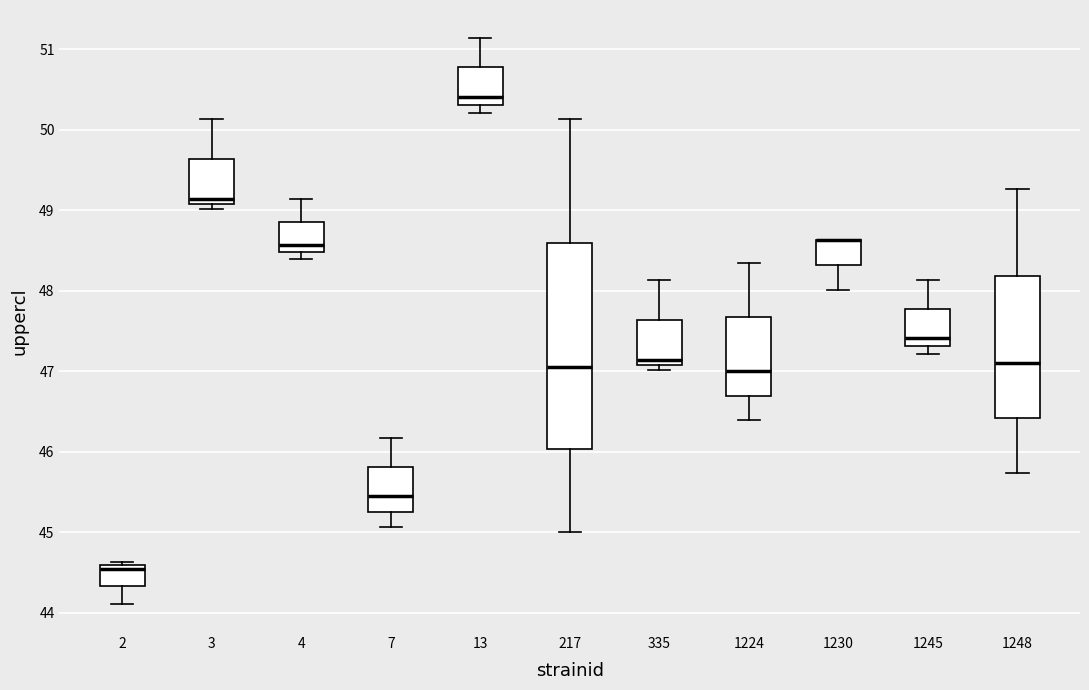

Comparing the boxes themselves (not the whiskers), which one is the tallest?

217